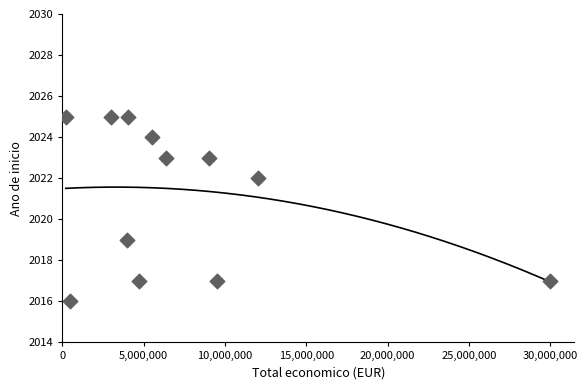

What Y value in the scatter plot is closest to 2020?

2019